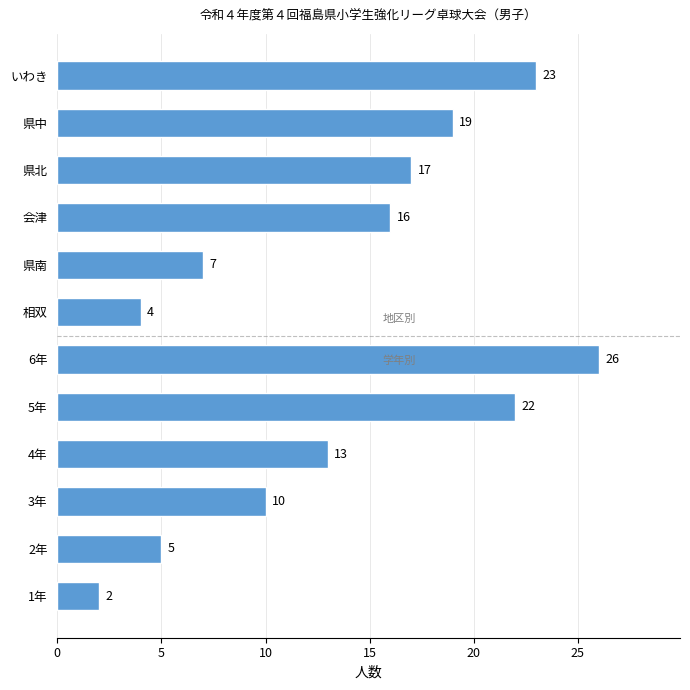

Reading top to bottom, list all the values displayed in this chart.

いわき=23	県中=19	県北=17	会津=16	県南=7	相双=4	6年=26	5年=22	4年=13	3年=10	2年=5	1年=2